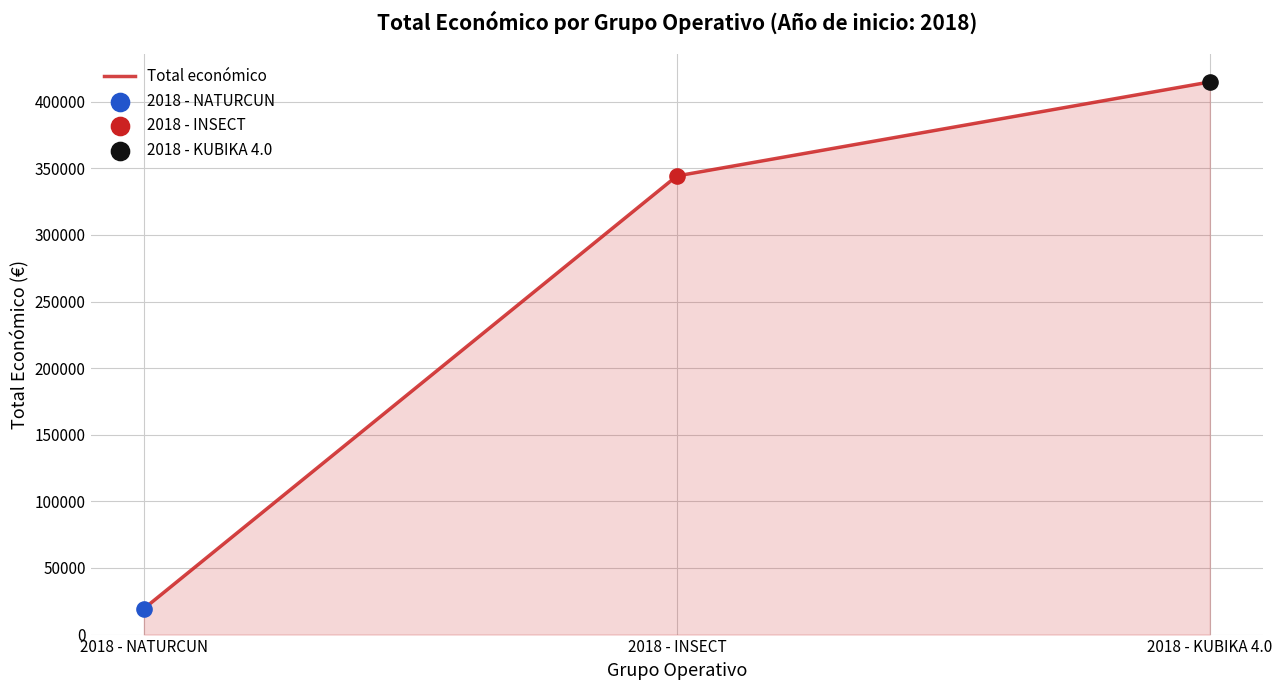

Approximately how many times larger is the value at 2018 - INSECT compared to 2018 - NATURCUN?

17.7